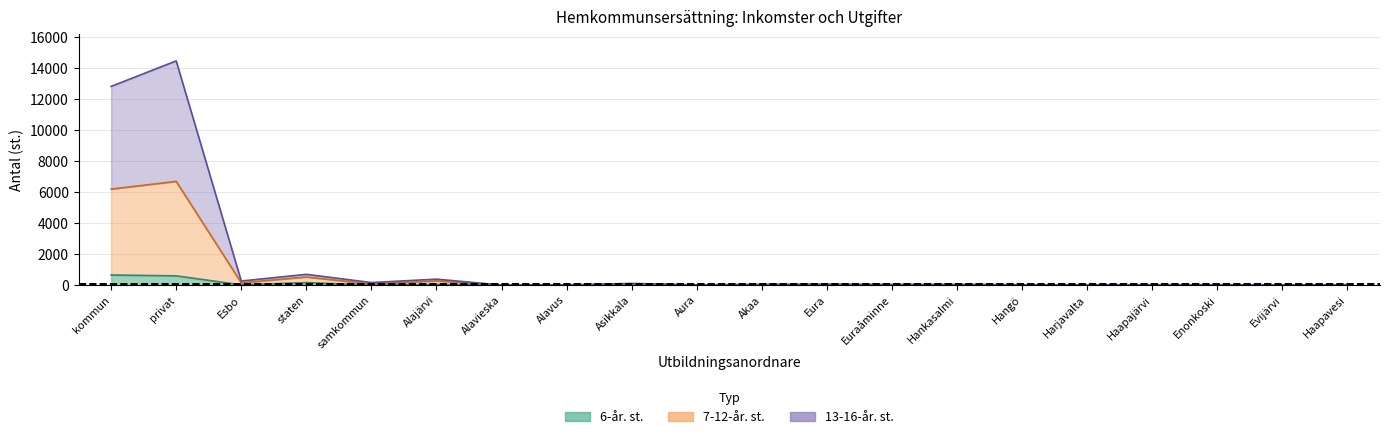

True or false: 13-16-year and 7-12-year intersect in this chart.

False